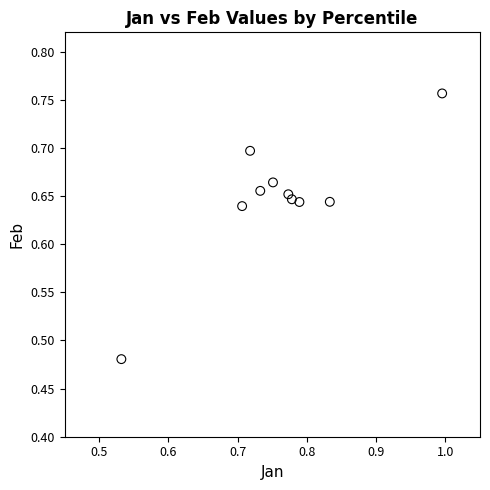

What is the range of Y values (max minus min)?

0.3